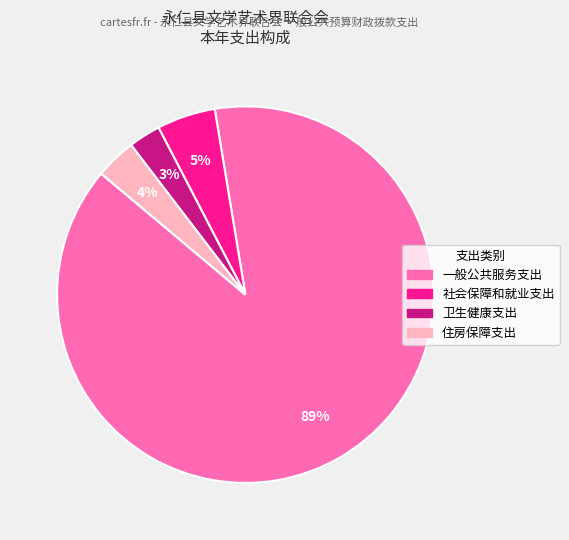

Count the number of slices in the pie.

4